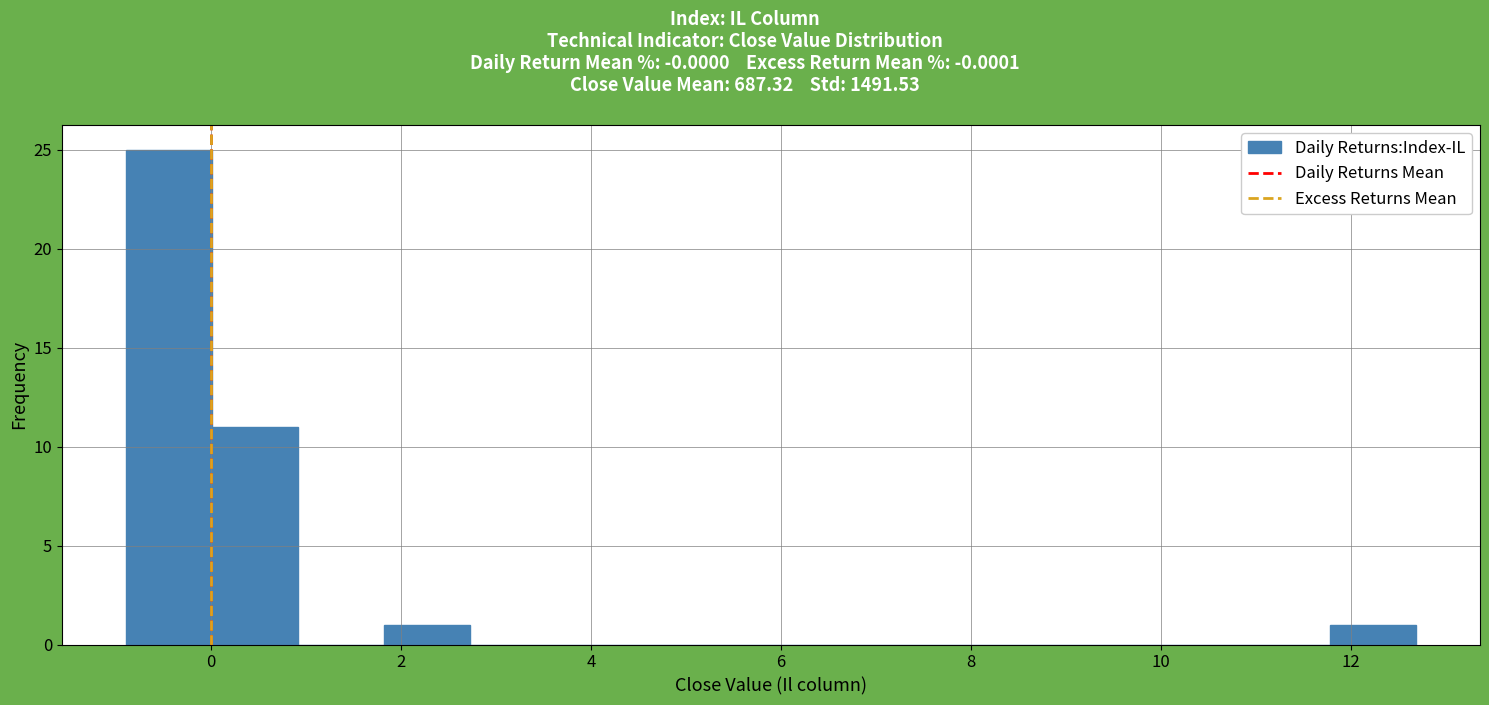

What is the height of the bar covering -0.8 to 0.0 on the x-axis? Neither the bar edges nor the heights are printed on the chart, so give them approximately, as read against the axes.

25